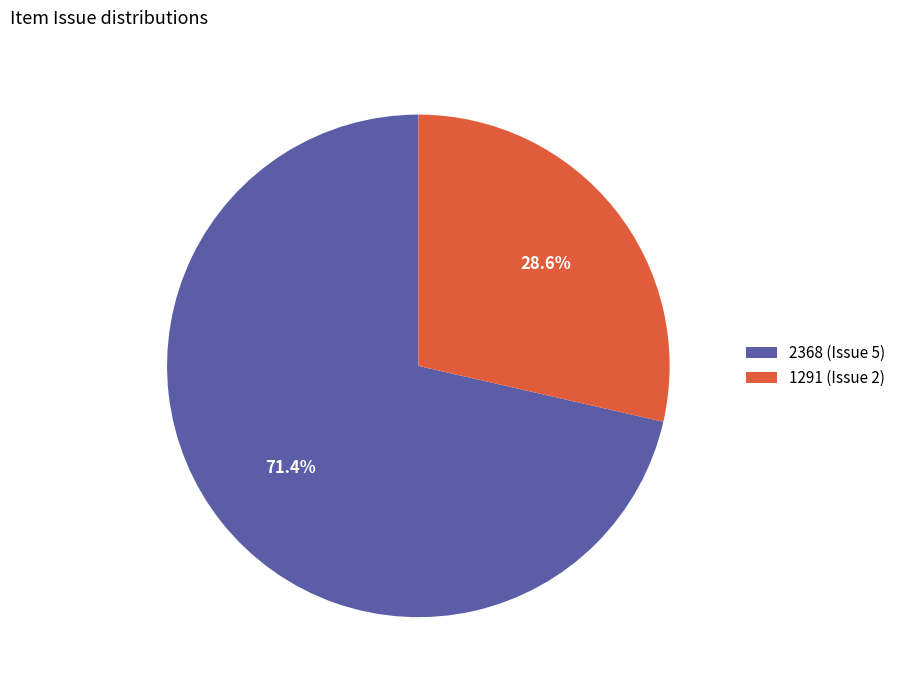

Count the number of slices in the pie.

2